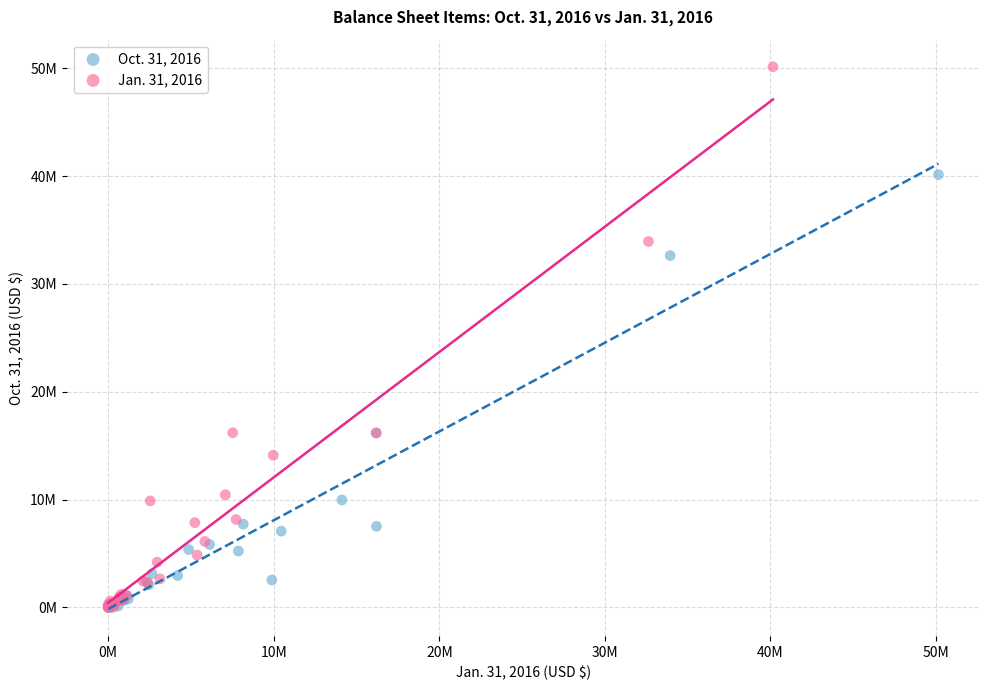

What are all the series names shown in the legend?

Oct. 31, 2016, Jan. 31, 2016